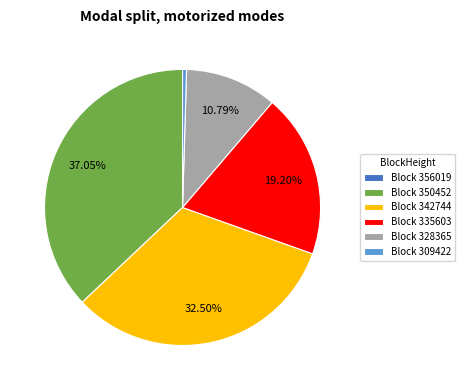

Which has a higher value, Block 309422 or Block 335603?

Block 335603